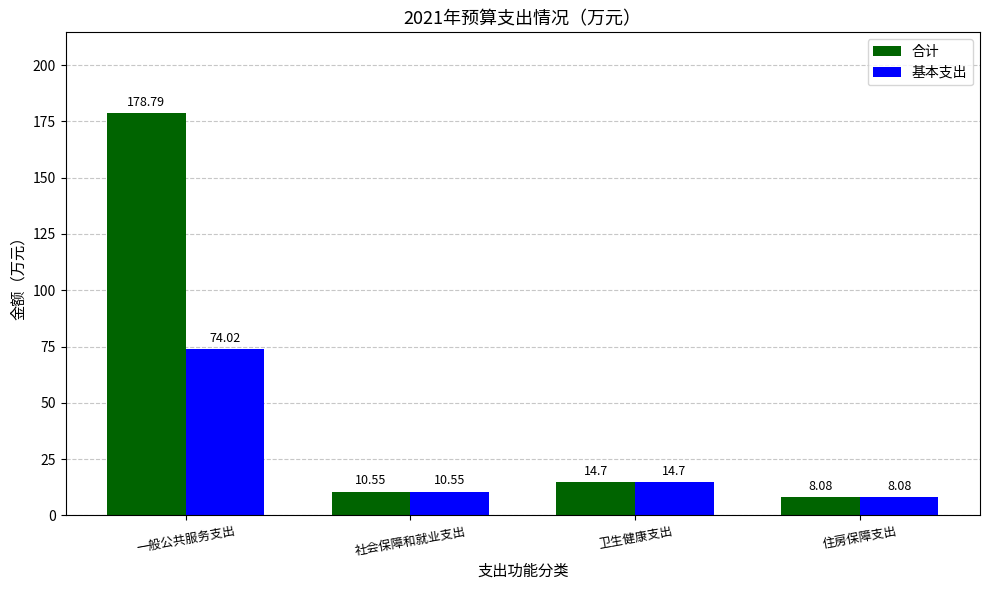

What is the average value of the 合计 series?

53.0